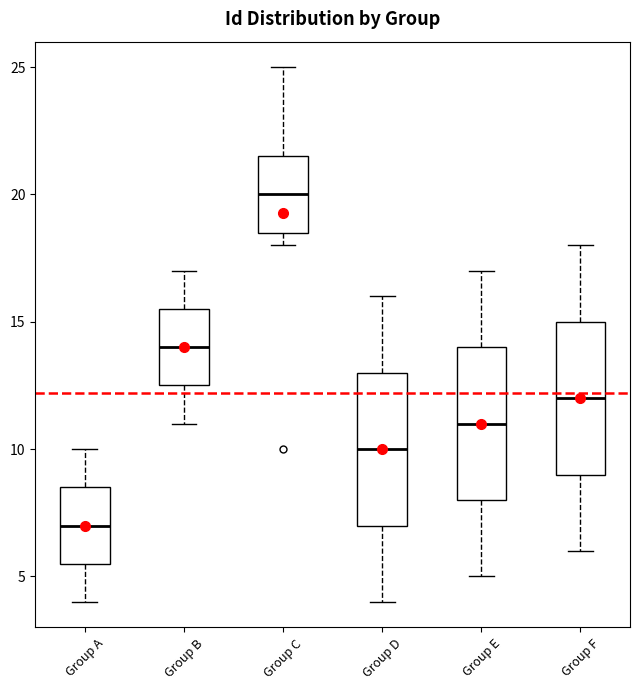

Reading left to right, read every box against the y-axis: the position of its median line, the range the box covers, and the ends of its whiskers. The values are not printed on the chart, so give them approximately, as read against the axis.

Group A: median 7.0, box 5.5 to 8.5, whiskers 4.0 to 10.0
Group B: median 14.0, box 12.5 to 15.5, whiskers 11.0 to 17.0
Group C: median 20.0, box 18.5 to 21.5, whiskers 18.0 to 25.0
Group D: median 10.0, box 7.0 to 13.0, whiskers 4.0 to 16.0
Group E: median 11.0, box 8.0 to 14.0, whiskers 5.0 to 17.0
Group F: median 12.0, box 9.0 to 15.0, whiskers 6.0 to 18.0